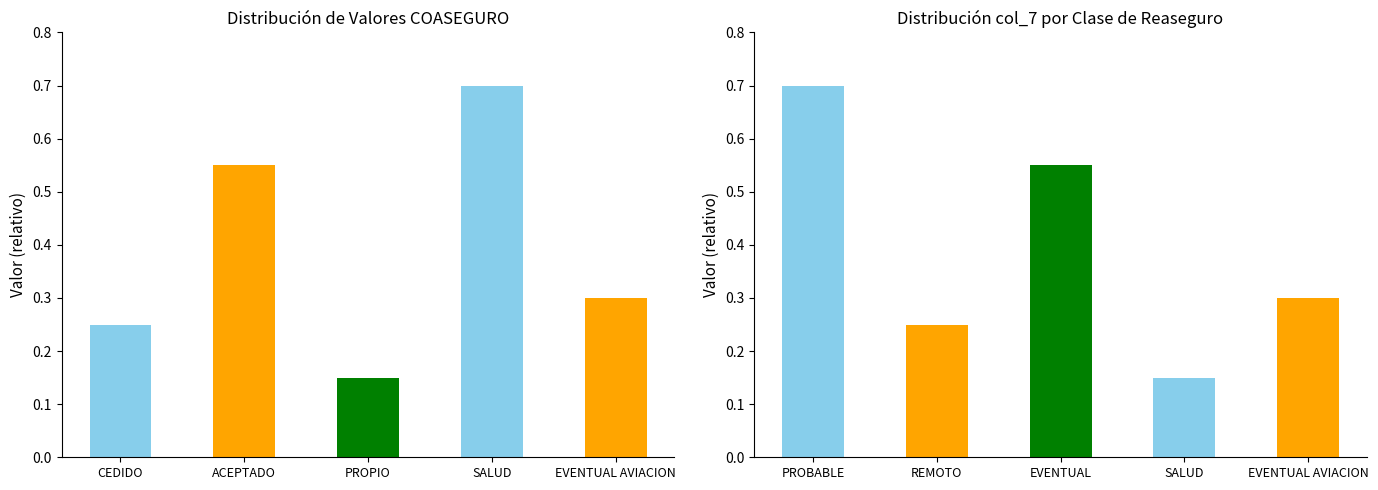

What is the change in value from ACEPTADO to PROPIO?

-0.4